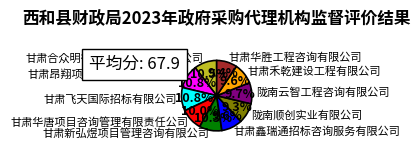

What portion of the pie excludes 甘肃新弘煜项目管理咨询有限公司?

89.7%